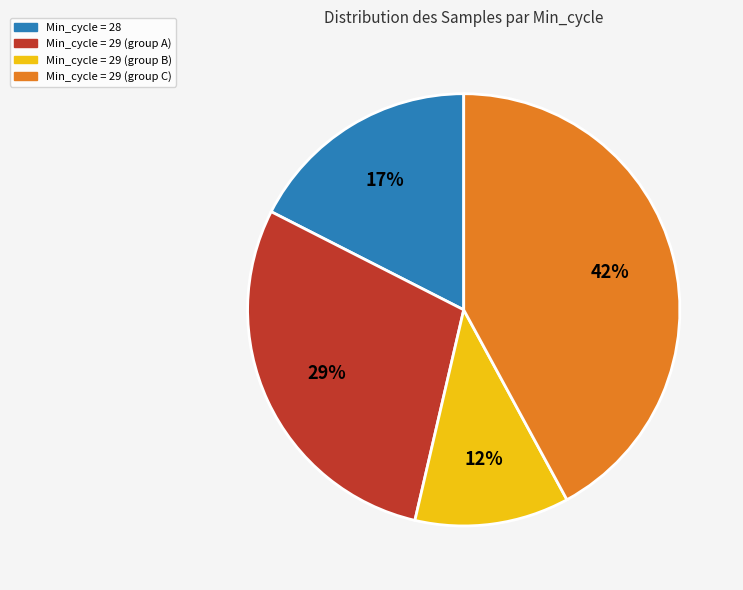

Is there any slice that represents more than half of the pie?

No